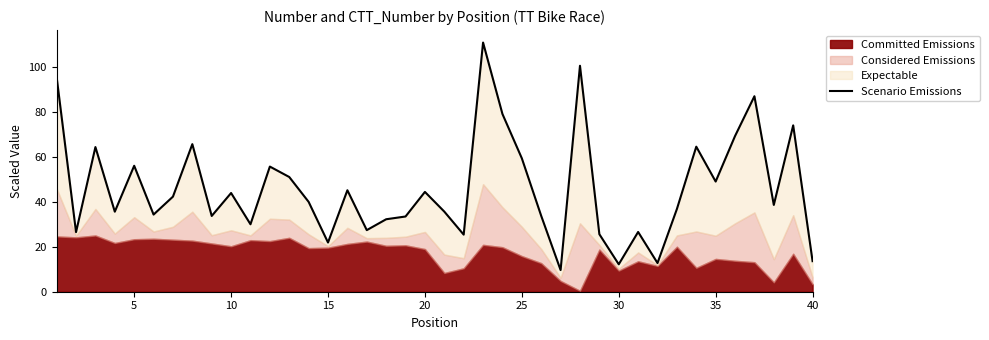

What is the value of the 4th point from the left?

35.6